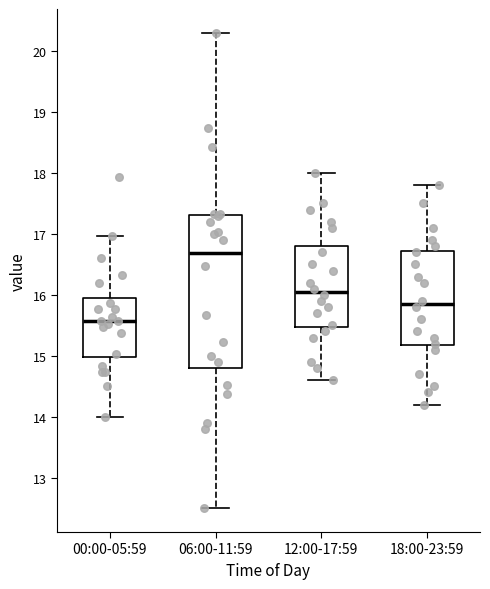

Reading left to right, transcribe this box plot: for each box, give where its median line is, the range the box spans, and where its two whiskers end, as read against the y-axis. The values are not printed on the chart, so give them approximately, as read against the axis.

00:00-05:59: median 15.6, box 15.0 to 16.0, whiskers 14.0 to 17.0
06:00-11:59: median 16.7, box 14.8 to 17.3, whiskers 12.5 to 20.3
12:00-17:59: median 16.1, box 15.5 to 16.8, whiskers 14.6 to 18.0
18:00-23:59: median 15.9, box 15.2 to 16.7, whiskers 14.2 to 17.8